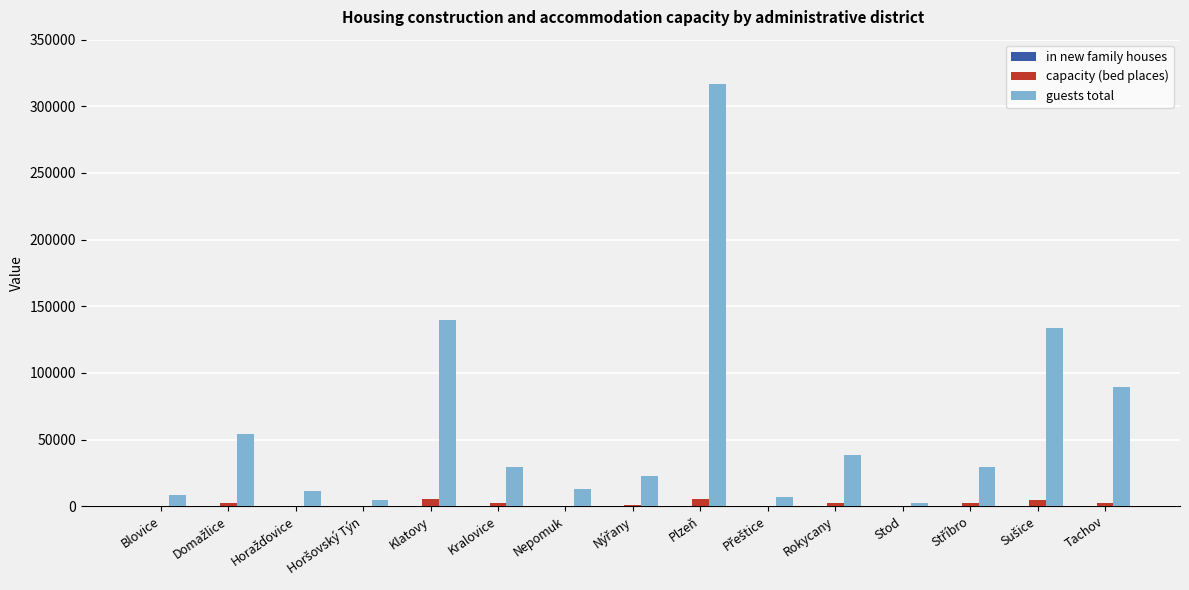

What is the greatest value displayed?

316922